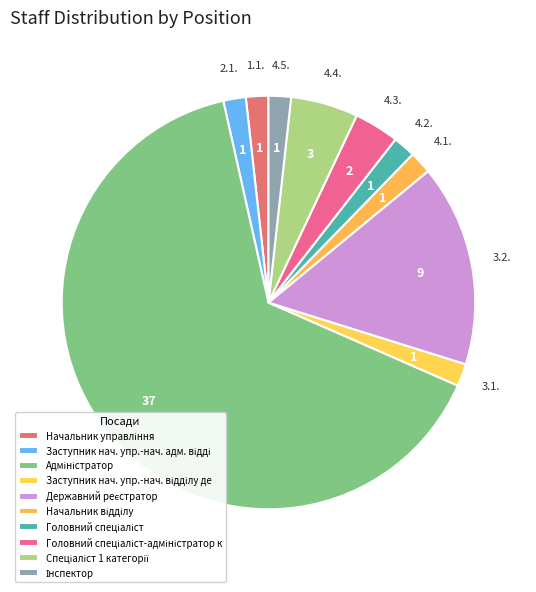

Is it true that 4.5. is 14% of the pie?

False